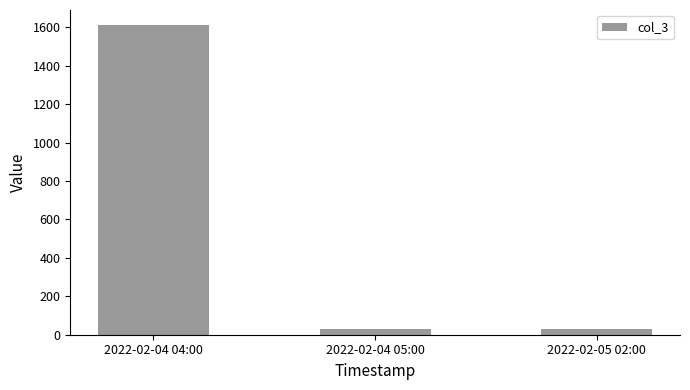

What is the sum of the values at 2022-02-04 05:00 and 2022-02-05 02:00?

58